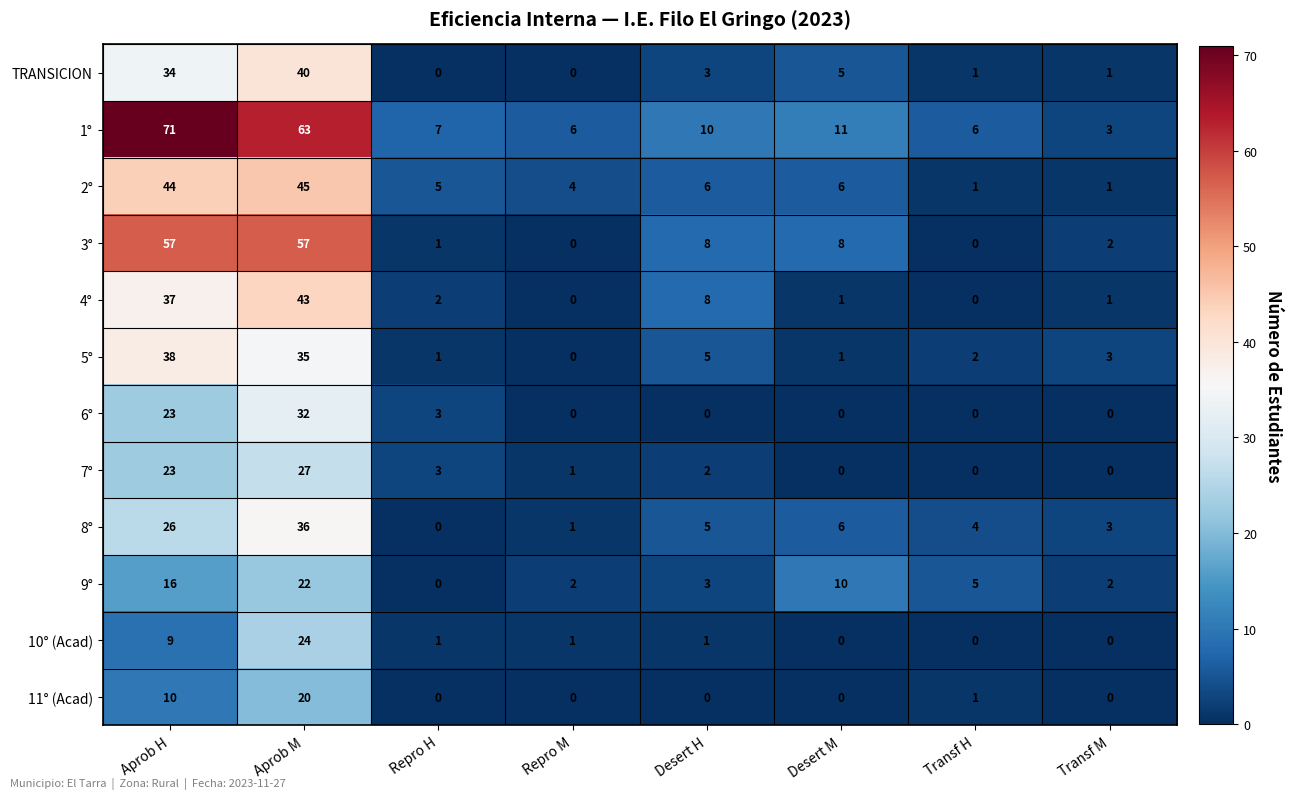

Which series has the largest range (max minus min)?

1°